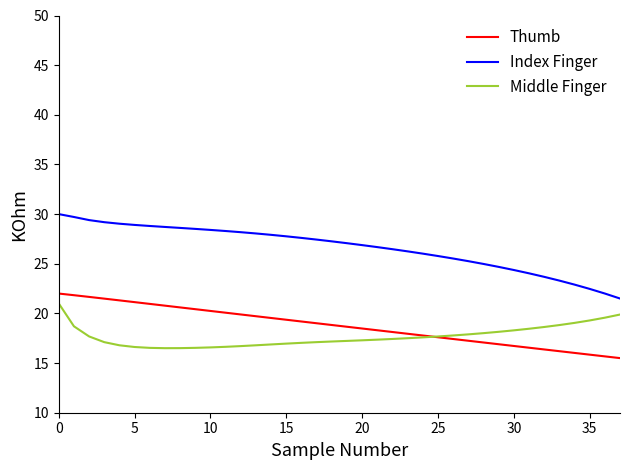

Which series has the largest total across all categories?

Index Finger